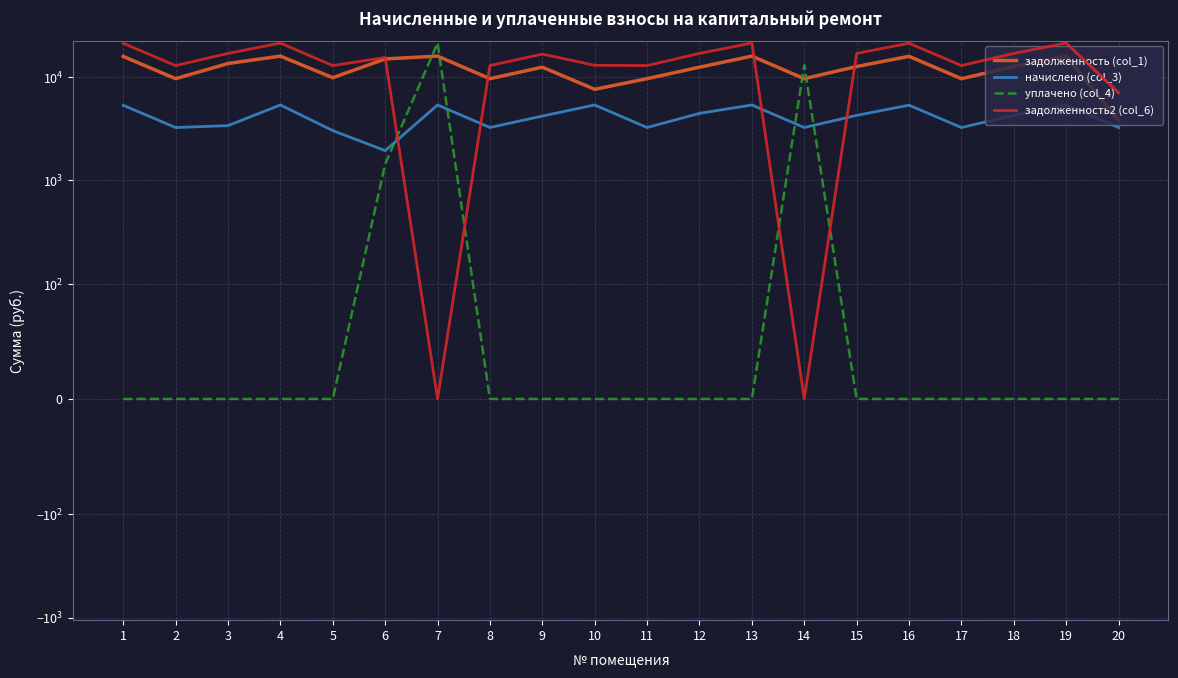

What is the difference between the maximum and minimum values in the уплачено (col_4) series?

21160.2